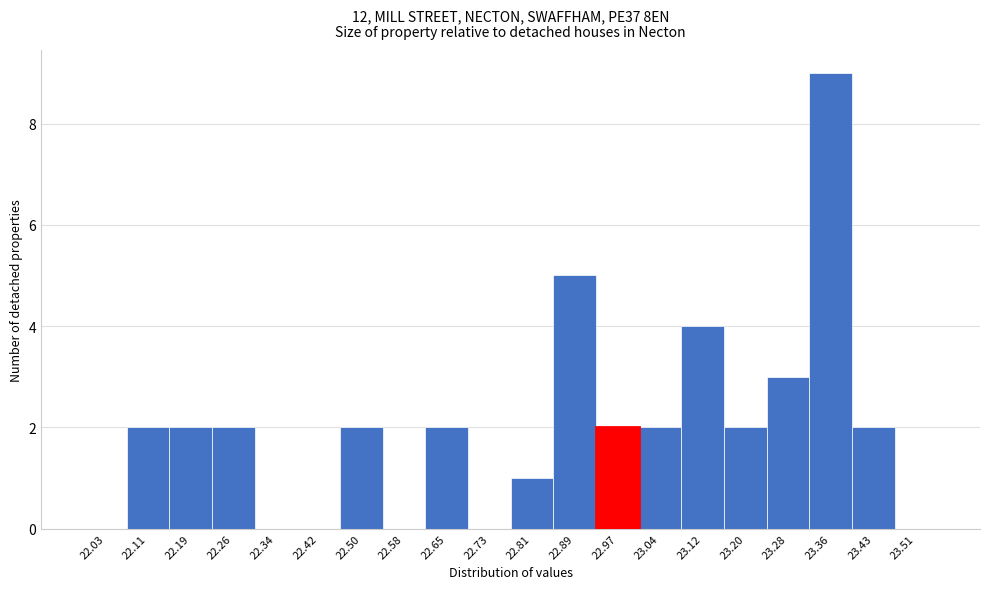

Reading left to right, extract all data points from this chart.

22.03=0	22.11=2	22.19=2	22.26=2	22.34=0	22.42=0	22.50=2	22.58=0	22.65=2	22.73=0	22.81=1	22.89=5	22.97=2	23.04=2	23.12=4	23.20=2	23.28=3	23.36=9	23.43=2	23.51=0